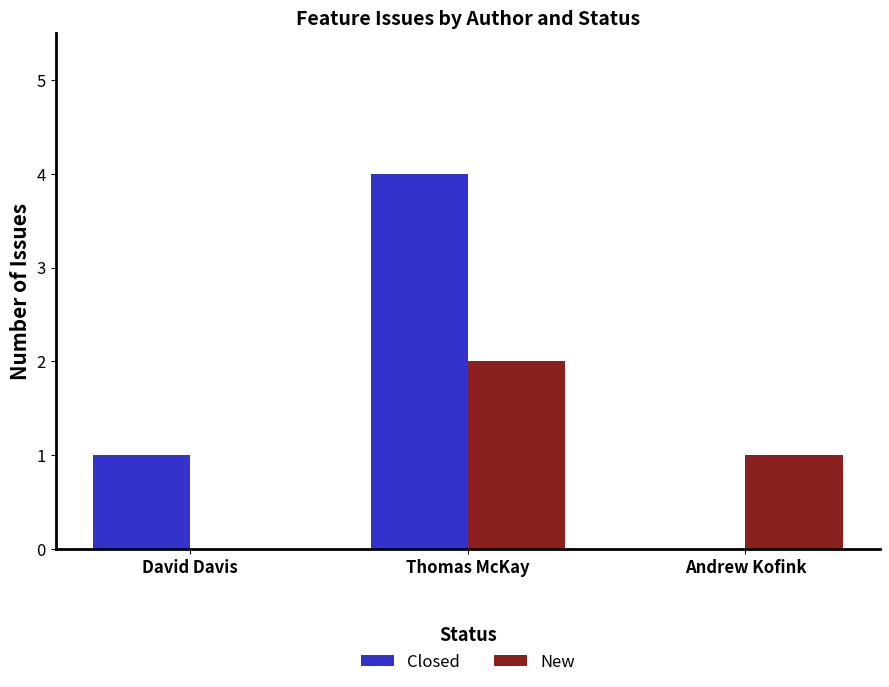

At which category is the sum across all series the highest?

Thomas McKay